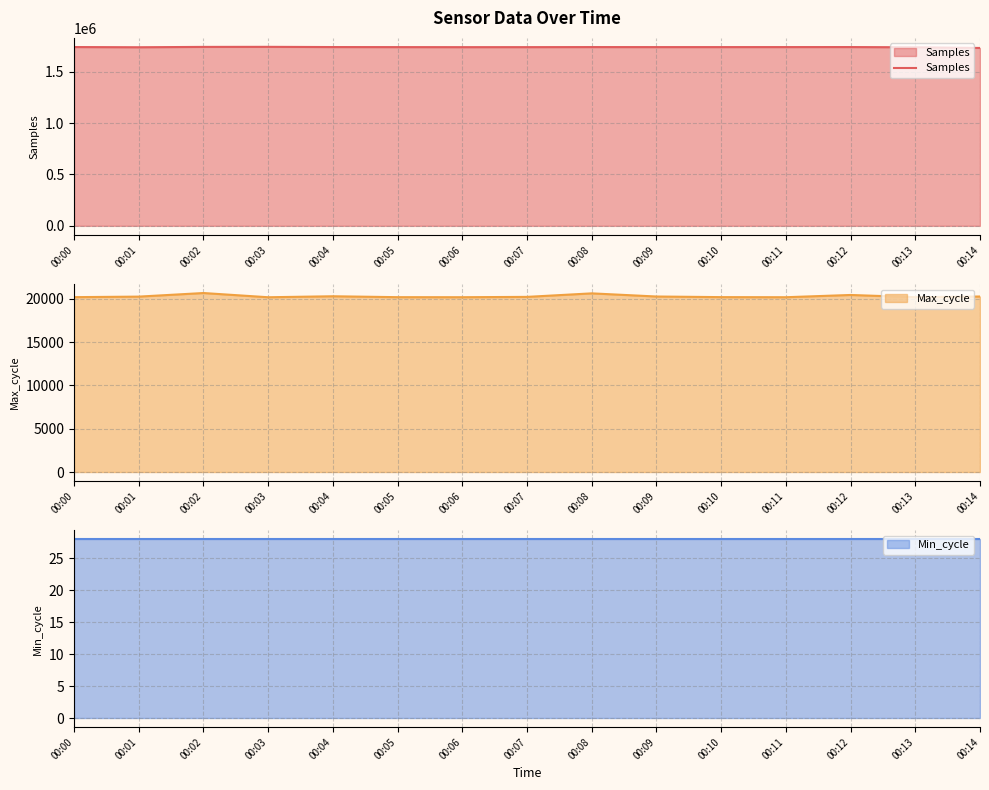

List the labels in order of value, smallest first.

00:14, 00:13, 00:01, 00:06, 00:07, 00:05, 00:09, 00:10, 00:11, 00:08, 00:12, 00:04, 00:00, 00:02, 00:03